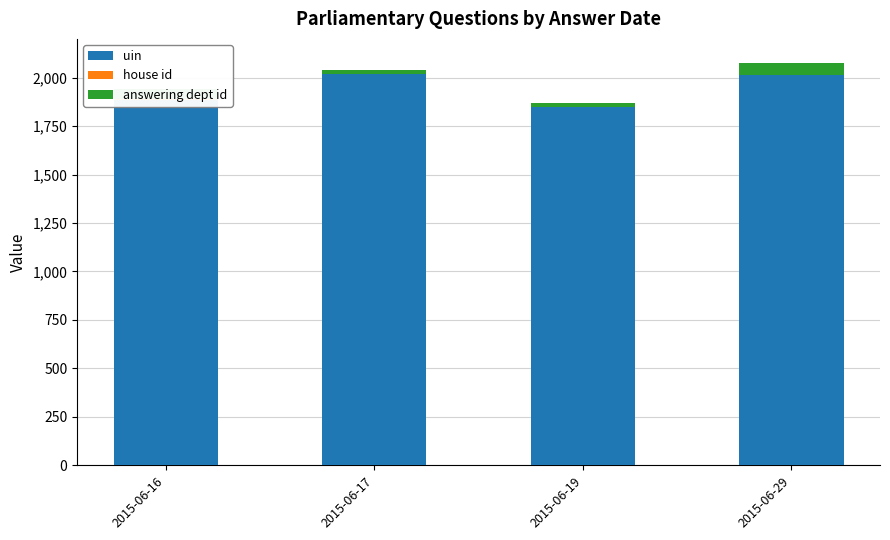

What is the smallest value displayed?

1